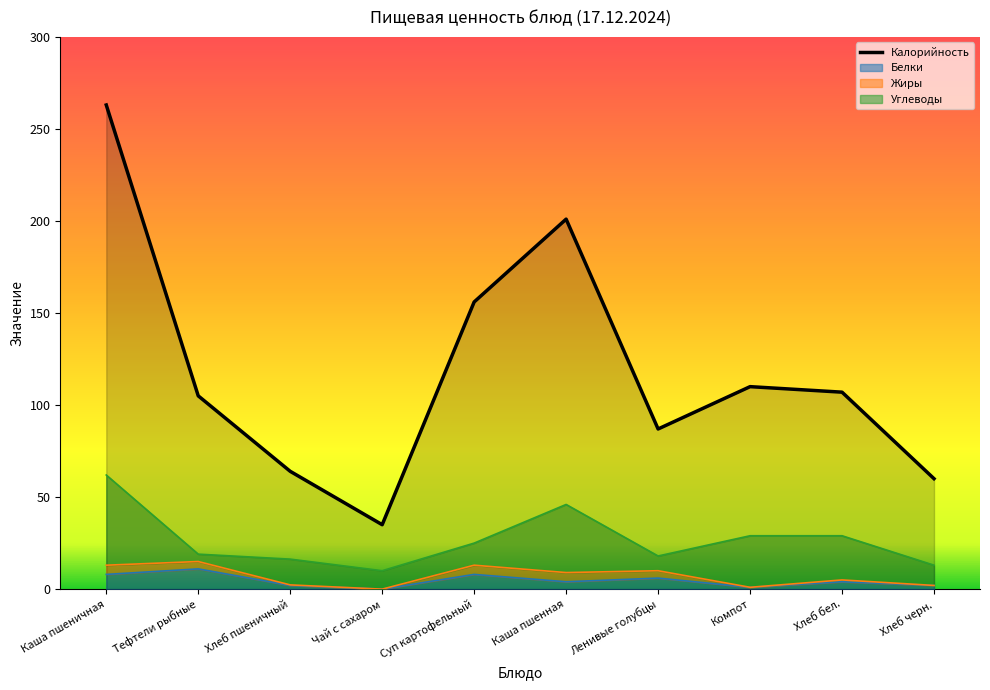

Where is Калорийность nearest to the value 149?

Суп картофельный